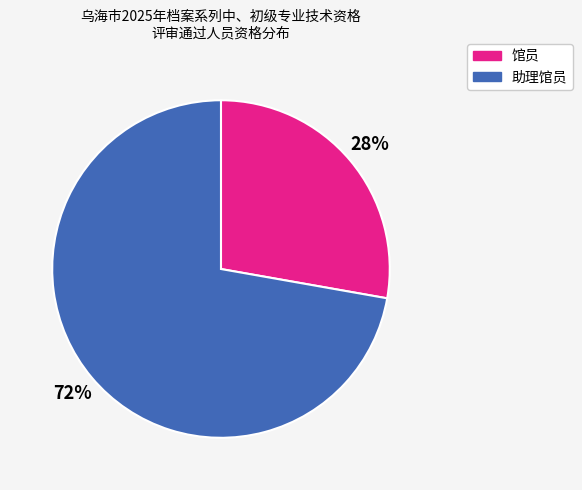

Does any single category account for the majority?

Yes